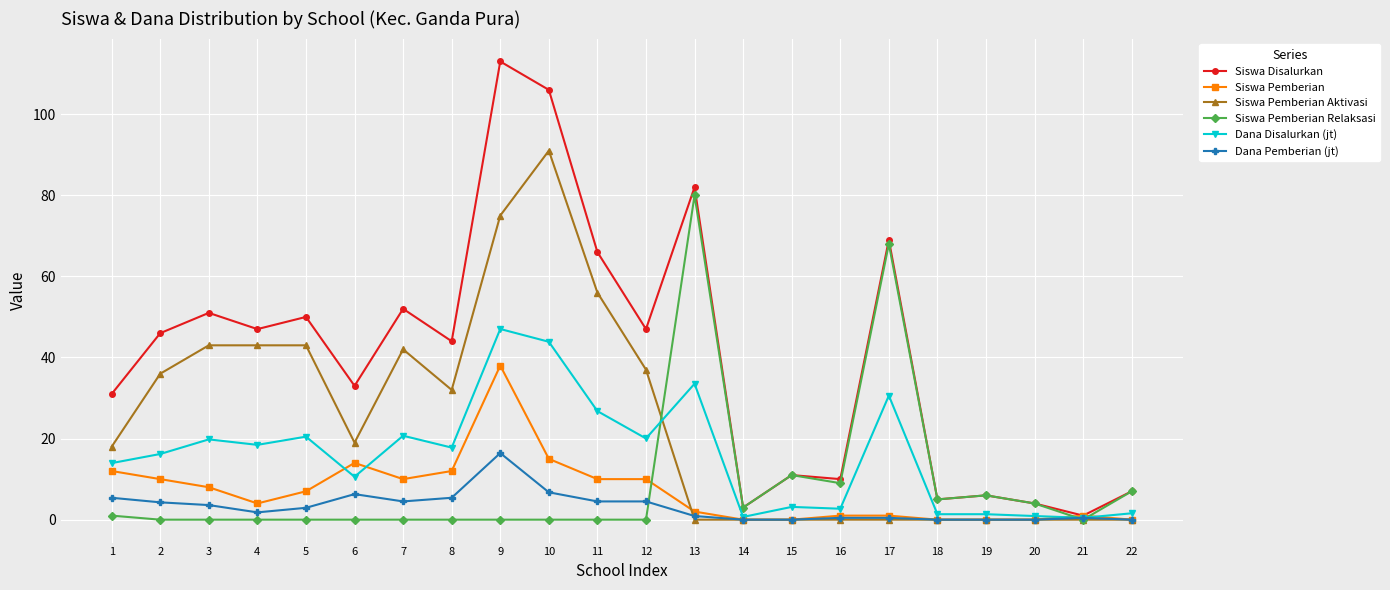

At which category does the chart reach its peak across all series?

9